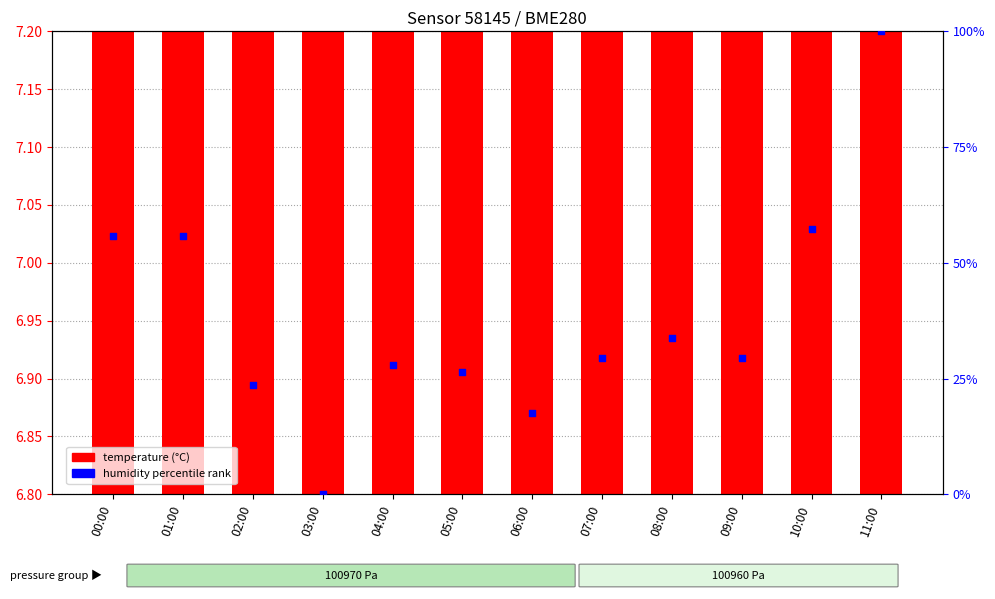

Which series has the widest spread of Y values?

humidity percentile rank